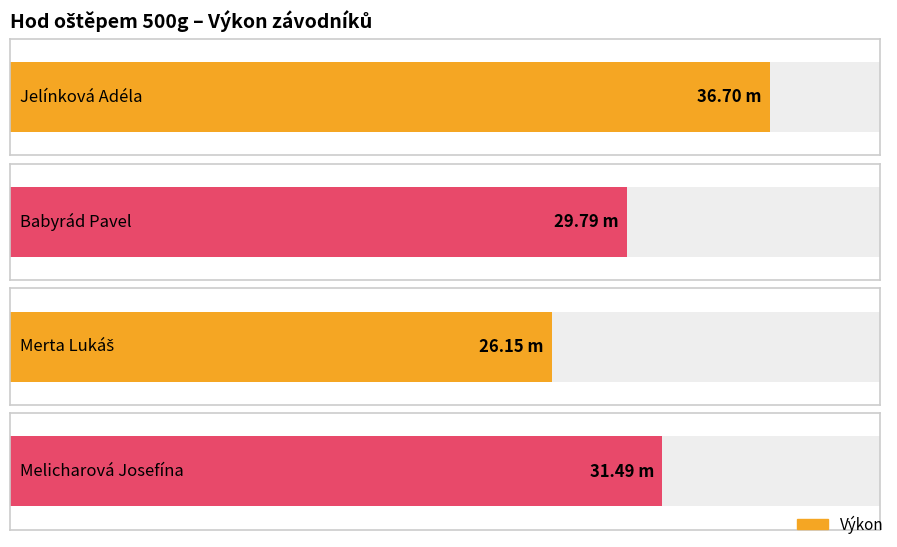

What is the ratio of the value at Babyrád Pavel to the value at Melicharová Josefína?

0.9